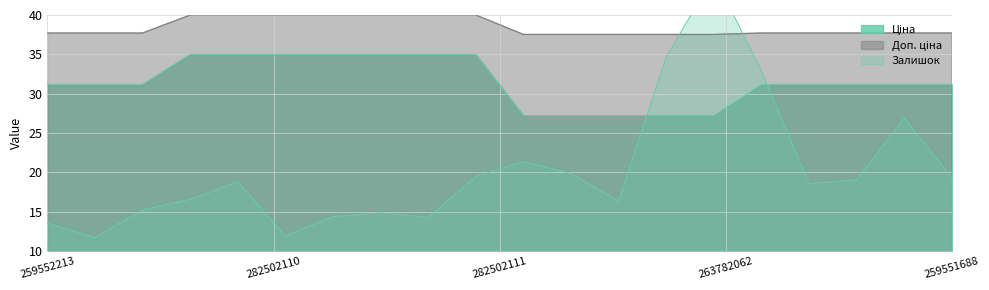

What is the average value of the Залишок series?

20.2